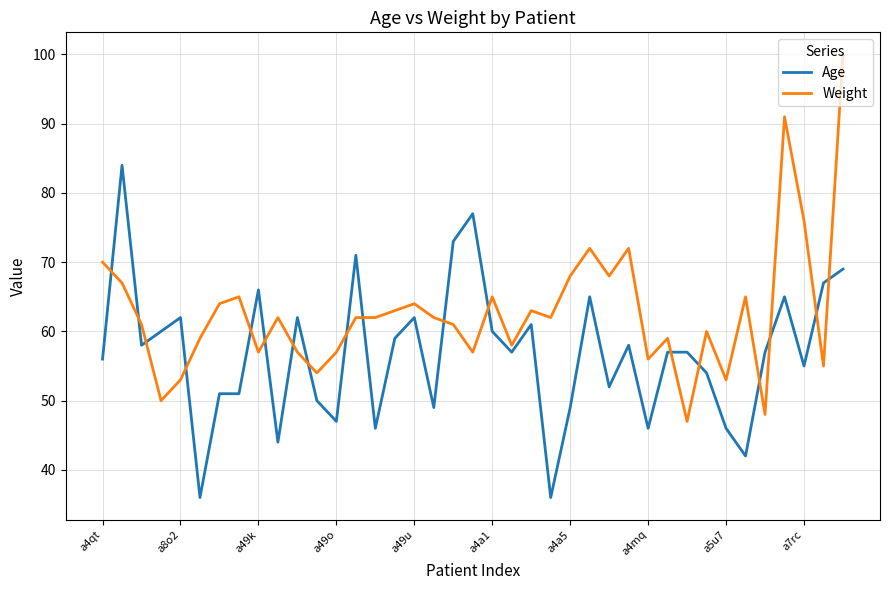

After their last crossing, which series has the higher values: Weight or Age?

Weight